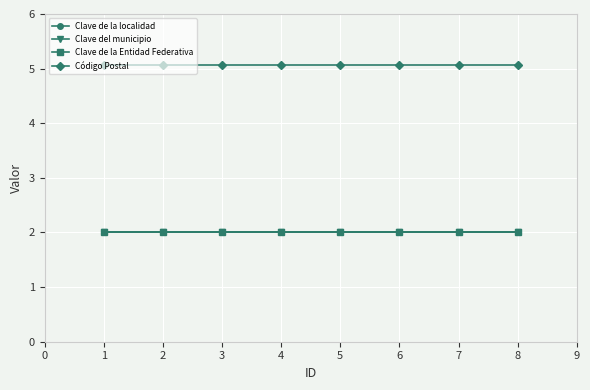

What is the difference between the highest and lowest values at 4?

3.1